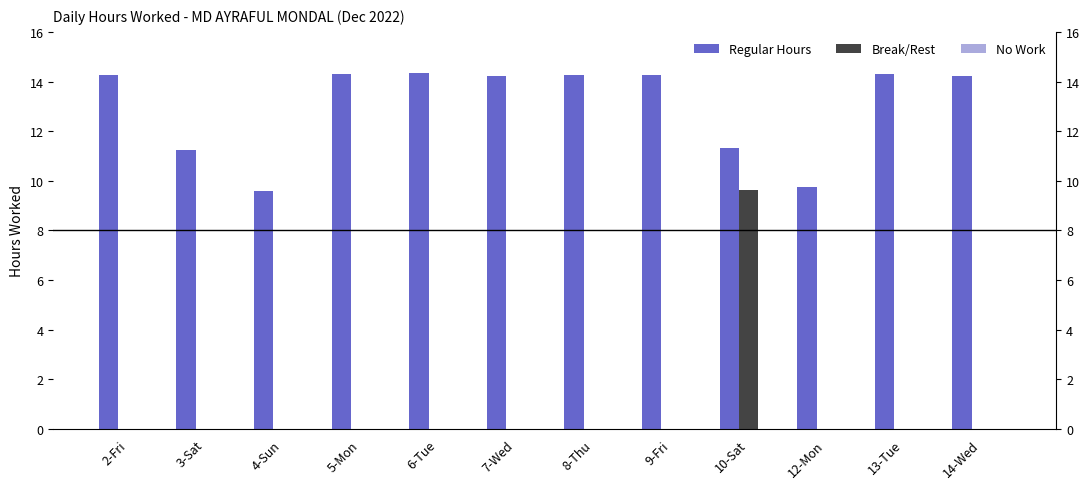

Rank the categories by Break/Rest value from lowest to highest.

2-Fri, 3-Sat, 4-Sun, 5-Mon, 6-Tue, 7-Wed, 8-Thu, 9-Fri, 12-Mon, 13-Tue, 14-Wed, 10-Sat